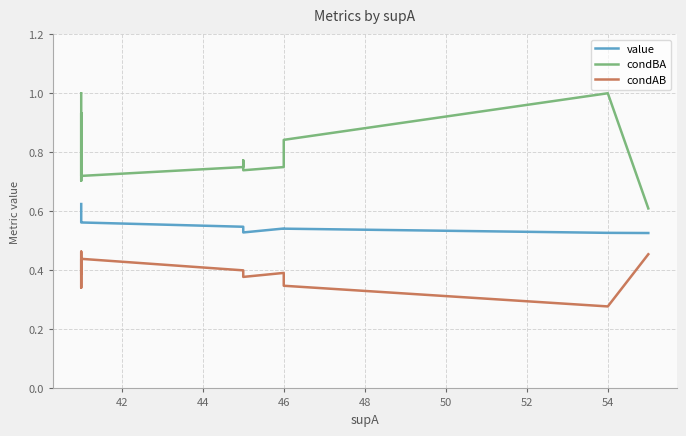

True or false: condAB and condBA intersect in this chart.

False